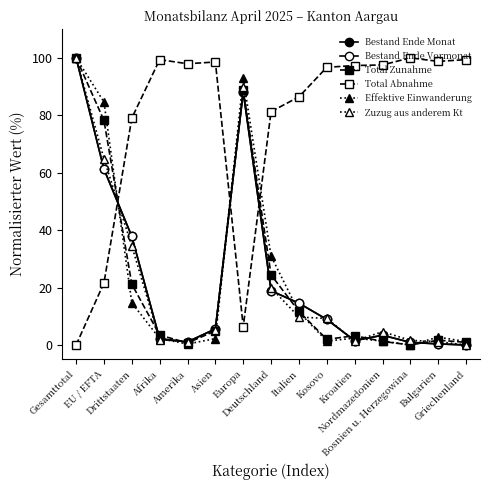

Is this an area chart (filled region under the line)?

No